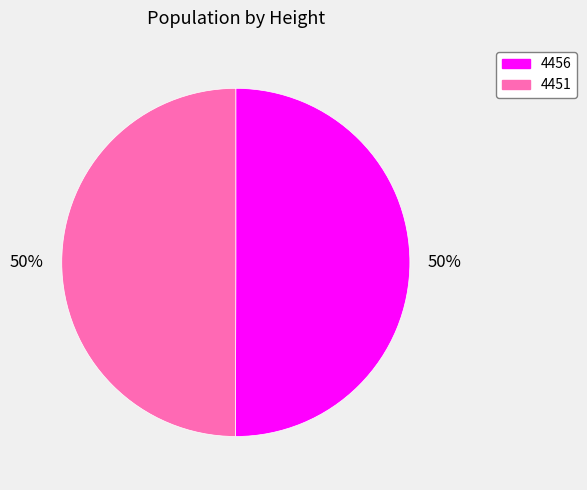

True or false: 4456 accounts for 37% of the total.

False